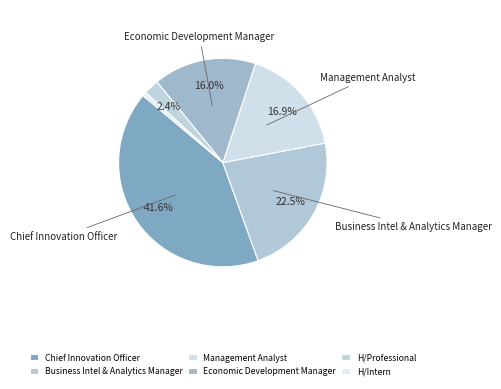

Is there any slice that represents more than half of the pie?

No